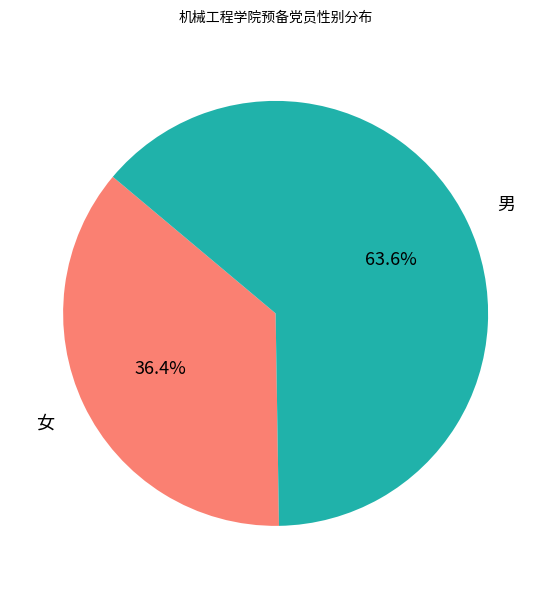

Is there a majority slice in this chart?

Yes